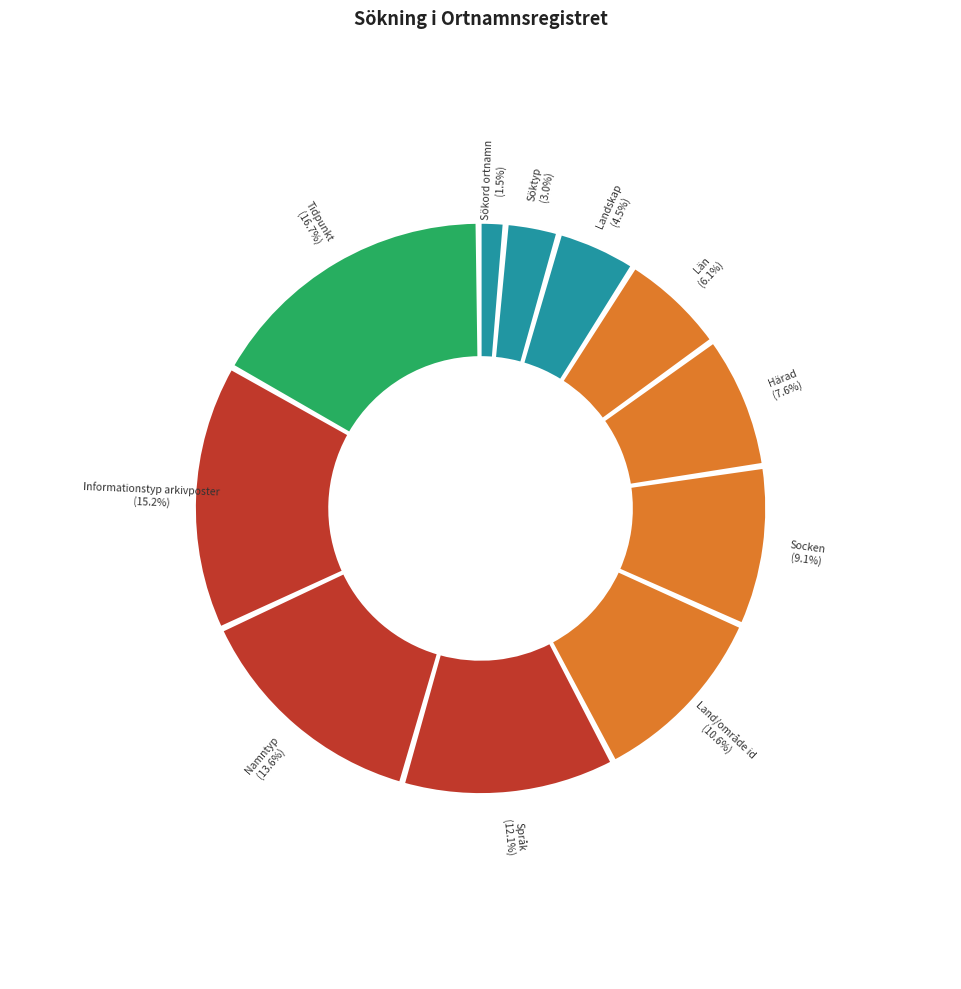

To the nearest percent, what percentage of the pie is Söktyp?

3%